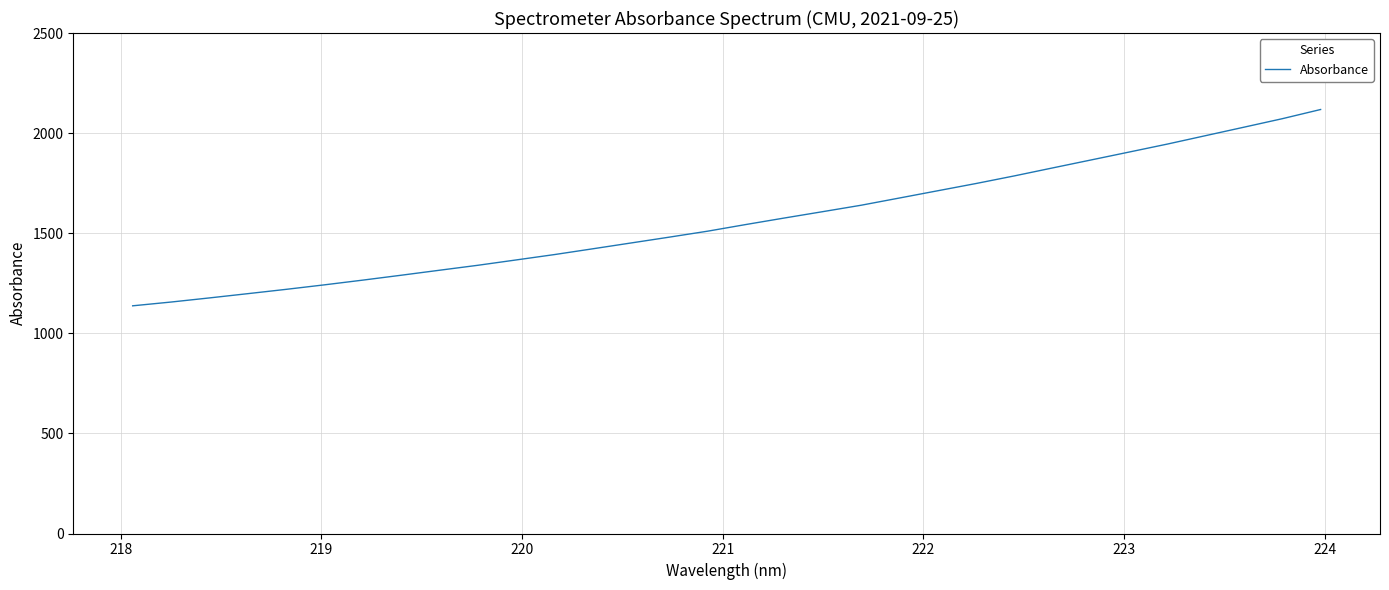

What is the difference between the maximum and minimum values?

980.6